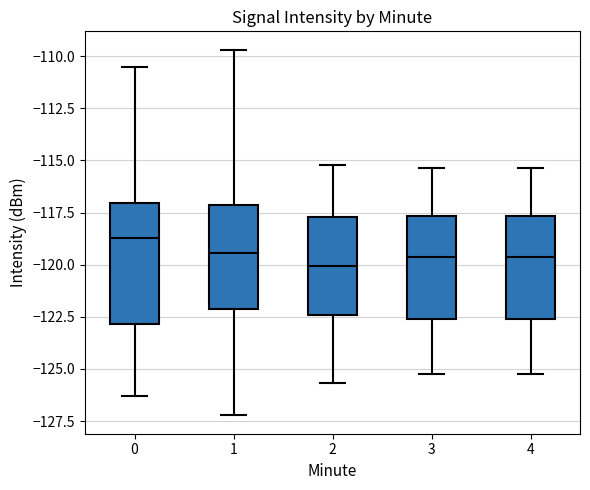

Which box's median line is the highest?

0